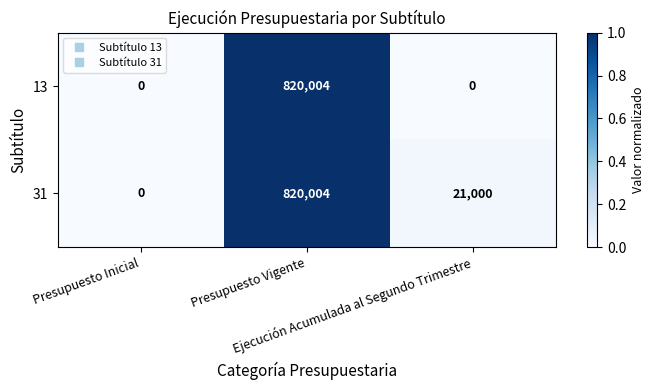

What is the maximum value shown in the chart?

820004